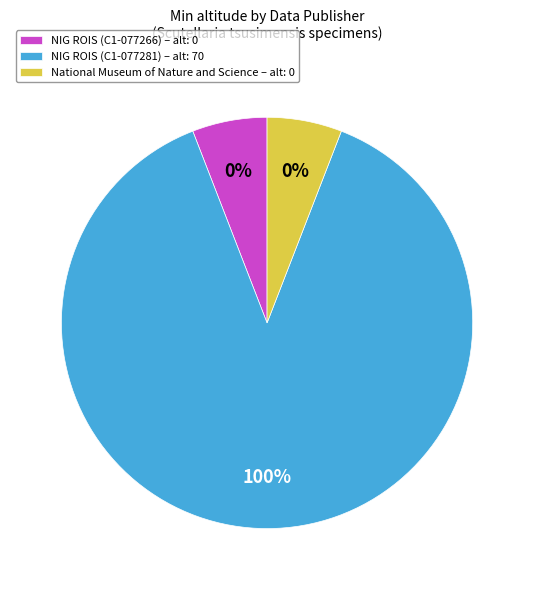

Which category has the smallest portion of the pie?

National Institute of Genetics, ROIS (C1-077266)